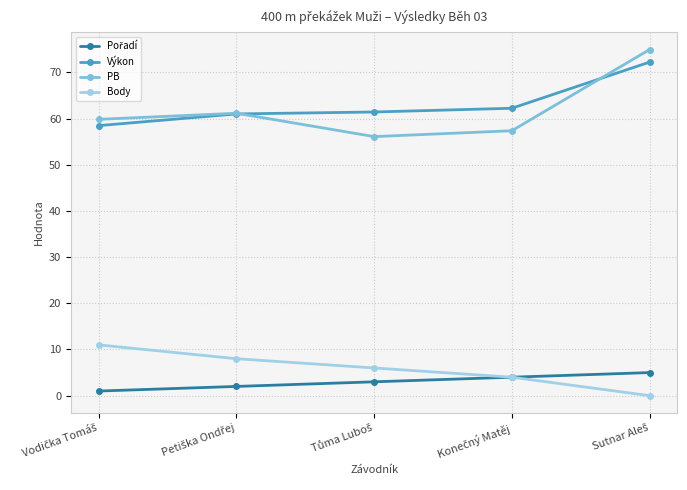

What is the greatest value displayed?

75.0